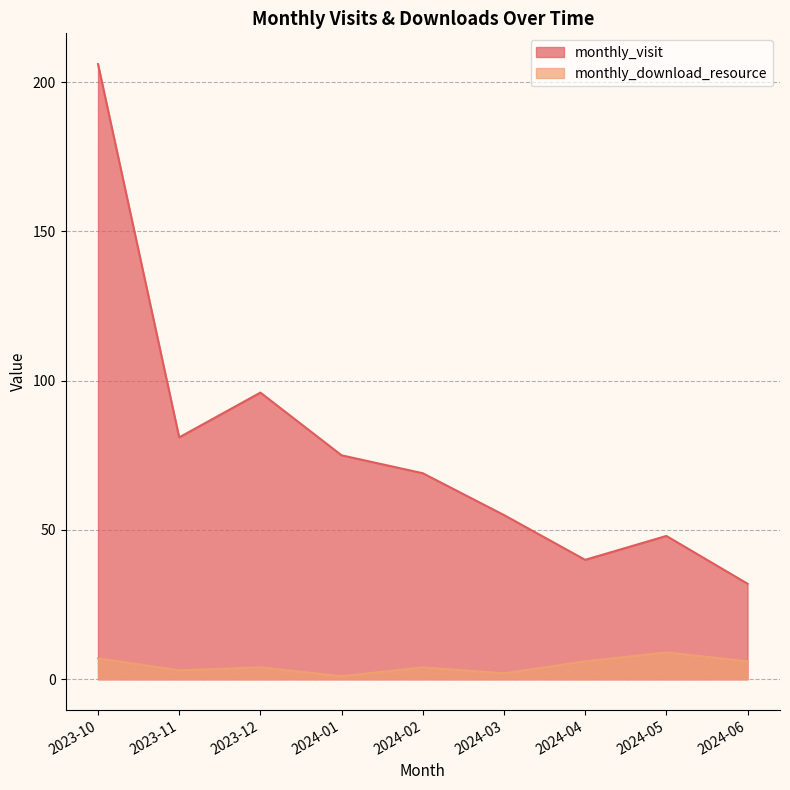

Where is the first local minimum for monthly_visit?

2023-11